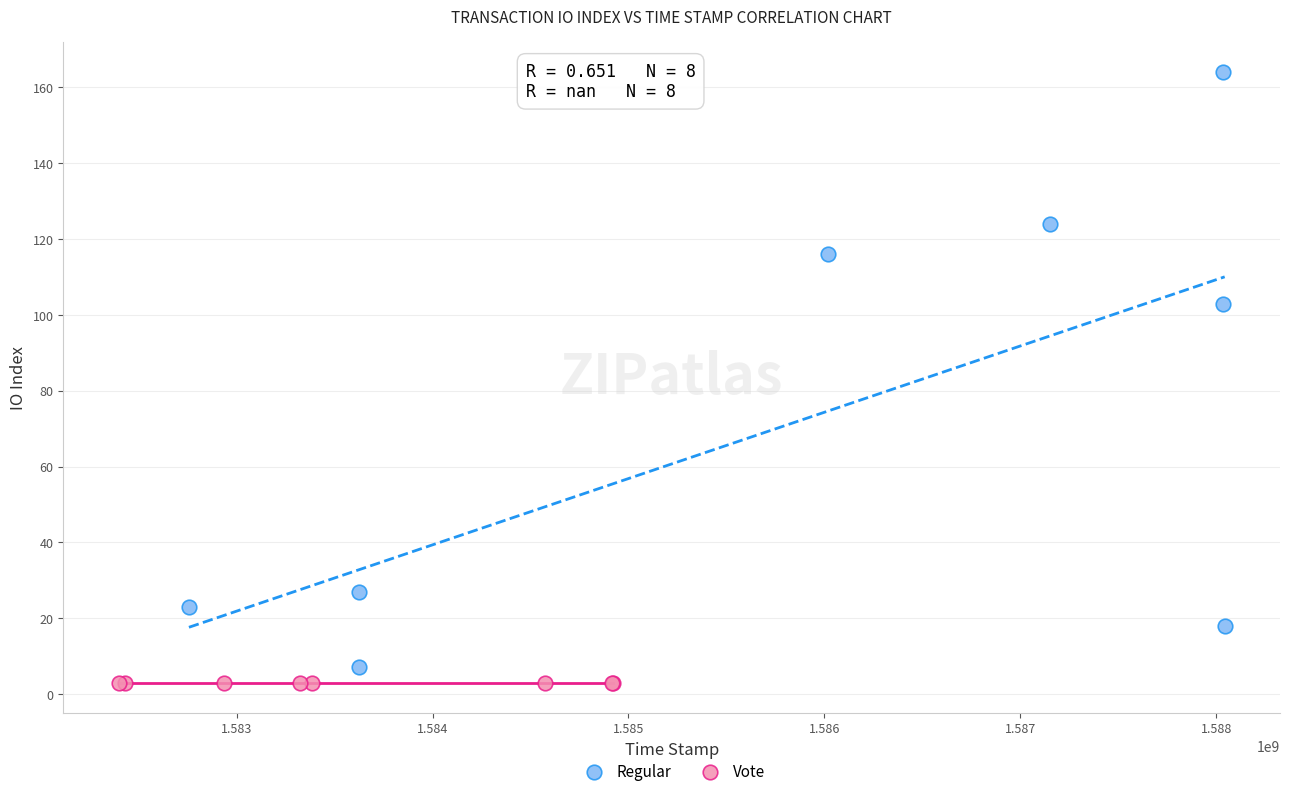

What are all the series names shown in the legend?

Regular, Vote